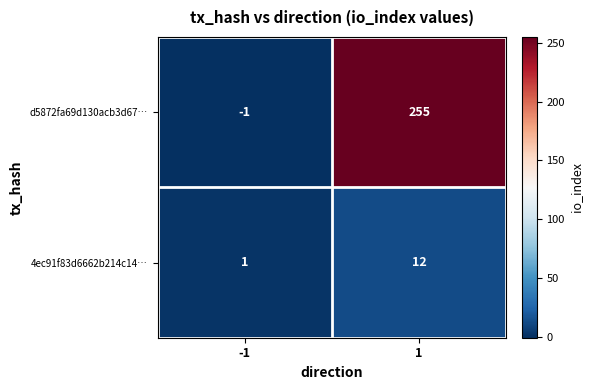

What is the maximum value for 4ec91f83d6662b214c14…?

12